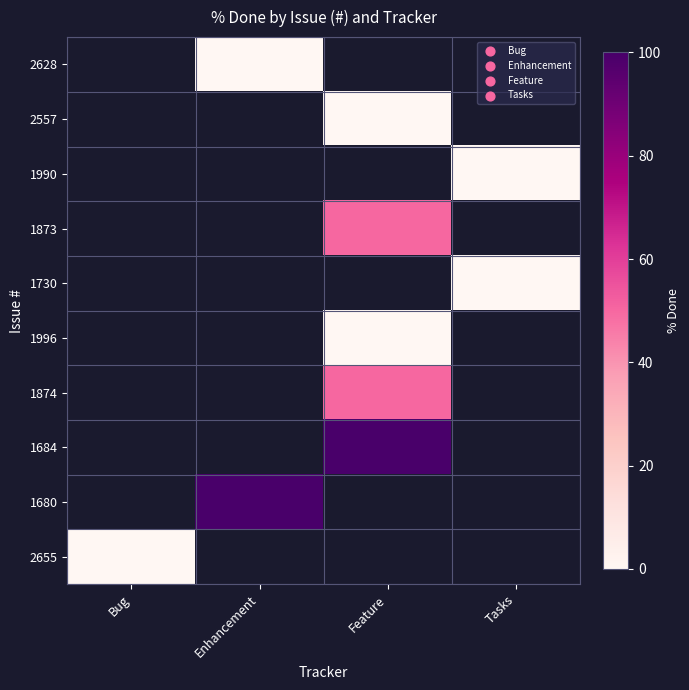

Is the value of 2628 at Bug greater than the value of 1990 at Bug?

No